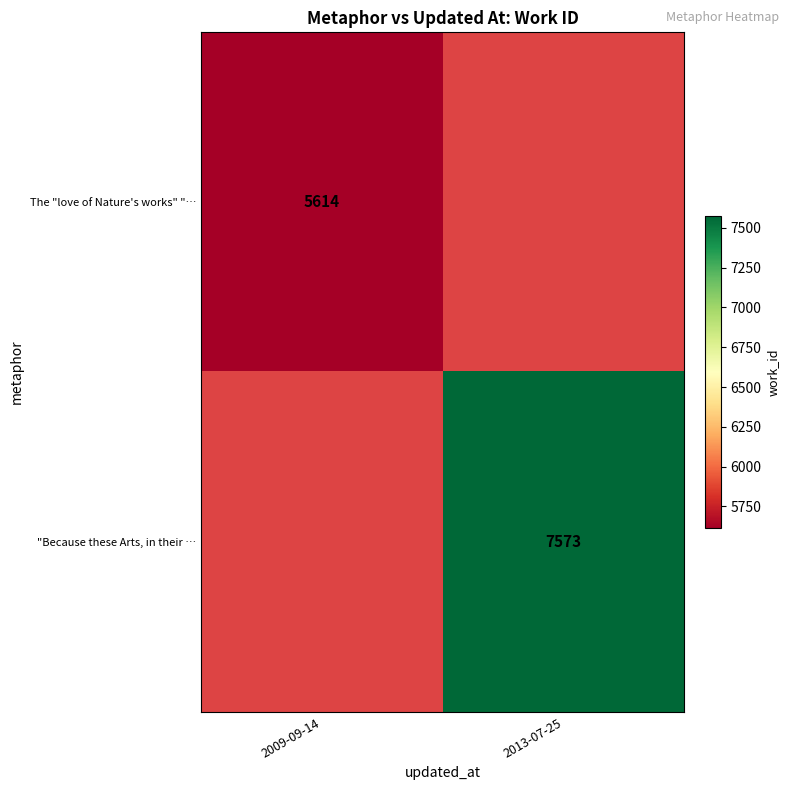

True or false: "Because these Arts, in their … has a value of 10962 at 2013-07-25.

False